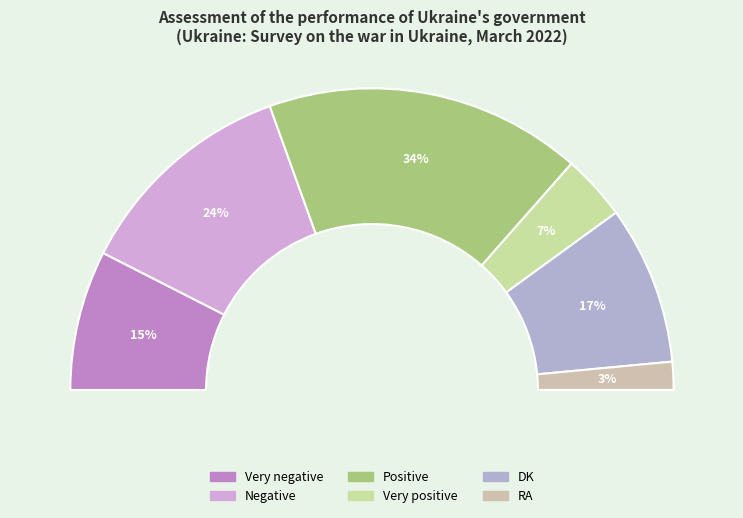

Does DK account for over 50% of the chart?

No